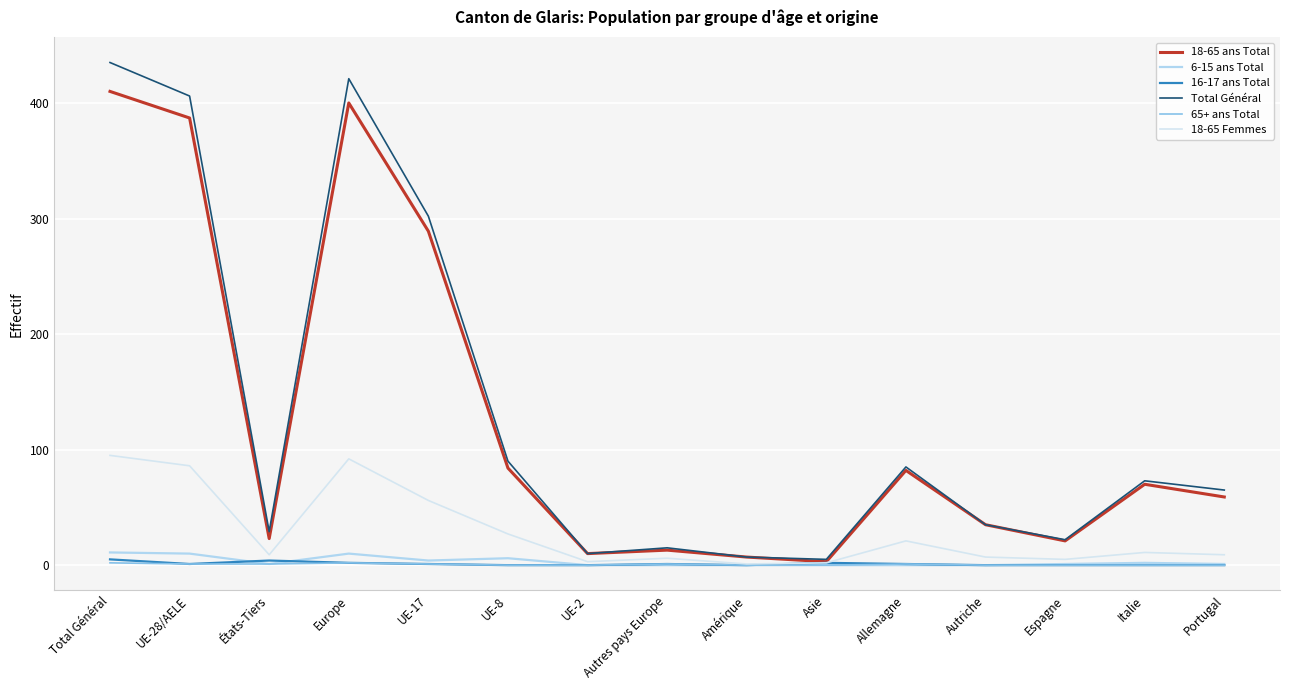

Which series has the widest spread of values?

Total Général